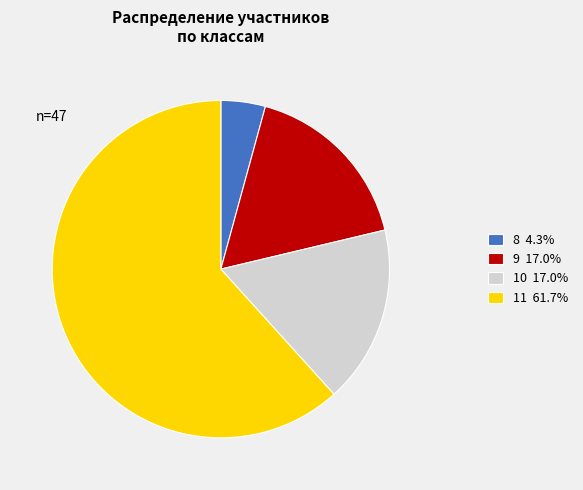

Which slice represents more than half of the pie?

11